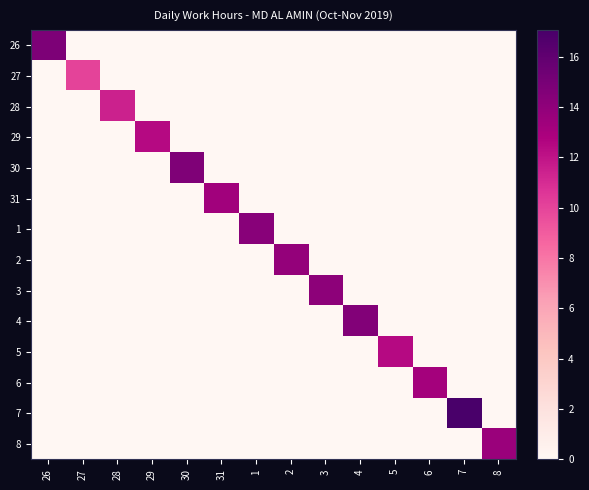

Reading left to right, extract all data points from this chart.

26: 26=14.7	27=0.0	28=0.0	29=0.0	30=0.0	31=0.0	1=0.0	2=0.0	3=0.0	4=0.0	5=0.0	6=0.0	7=0.0	8=0.0
27: 26=0.0	27=10.1	28=0.0	29=0.0	30=0.0	31=0.0	1=0.0	2=0.0	3=0.0	4=0.0	5=0.0	6=0.0	7=0.0	8=0.0
28: 26=0.0	27=0.0	28=11.4	29=0.0	30=0.0	31=0.0	1=0.0	2=0.0	3=0.0	4=0.0	5=0.0	6=0.0	7=0.0	8=0.0
29: 26=0.0	27=0.0	28=0.0	29=12.4	30=0.0	31=0.0	1=0.0	2=0.0	3=0.0	4=0.0	5=0.0	6=0.0	7=0.0	8=0.0
30: 26=0.0	27=0.0	28=0.0	29=0.0	30=14.7	31=0.0	1=0.0	2=0.0	3=0.0	4=0.0	5=0.0	6=0.0	7=0.0	8=0.0
31: 26=0.0	27=0.0	28=0.0	29=0.0	30=0.0	31=13.3	1=0.0	2=0.0	3=0.0	4=0.0	5=0.0	6=0.0	7=0.0	8=0.0
1: 26=0.0	27=0.0	28=0.0	29=0.0	30=0.0	31=0.0	1=14.3	2=0.0	3=0.0	4=0.0	5=0.0	6=0.0	7=0.0	8=0.0
2: 26=0.0	27=0.0	28=0.0	29=0.0	30=0.0	31=0.0	1=0.0	2=13.8	3=0.0	4=0.0	5=0.0	6=0.0	7=0.0	8=0.0
3: 26=0.0	27=0.0	28=0.0	29=0.0	30=0.0	31=0.0	1=0.0	2=0.0	3=14.1	4=0.0	5=0.0	6=0.0	7=0.0	8=0.0
4: 26=0.0	27=0.0	28=0.0	29=0.0	30=0.0	31=0.0	1=0.0	2=0.0	3=0.0	4=14.5	5=0.0	6=0.0	7=0.0	8=0.0
5: 26=0.0	27=0.0	28=0.0	29=0.0	30=0.0	31=0.0	1=0.0	2=0.0	3=0.0	4=0.0	5=12.4	6=0.0	7=0.0	8=0.0
6: 26=0.0	27=0.0	28=0.0	29=0.0	30=0.0	31=0.0	1=0.0	2=0.0	3=0.0	4=0.0	5=0.0	6=13.2	7=0.0	8=0.0
7: 26=0.0	27=0.0	28=0.0	29=0.0	30=0.0	31=0.0	1=0.0	2=0.0	3=0.0	4=0.0	5=0.0	6=0.0	7=17.1	8=0.0
8: 26=0.0	27=0.0	28=0.0	29=0.0	30=0.0	31=0.0	1=0.0	2=0.0	3=0.0	4=0.0	5=0.0	6=0.0	7=0.0	8=13.6